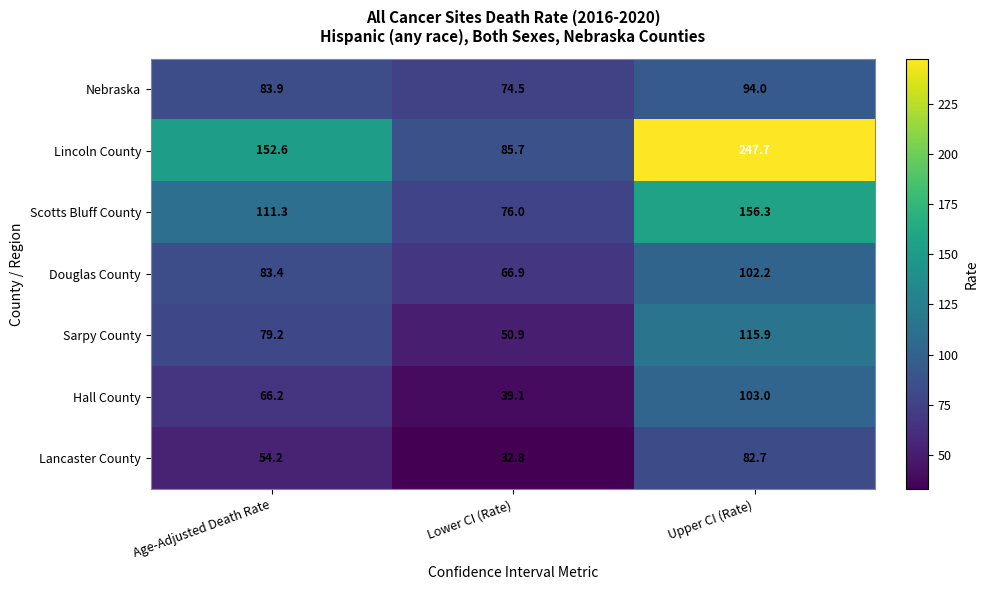

Between Lower CI (Rate) and Upper CI (Rate), which series saw the biggest shift?

Lincoln County